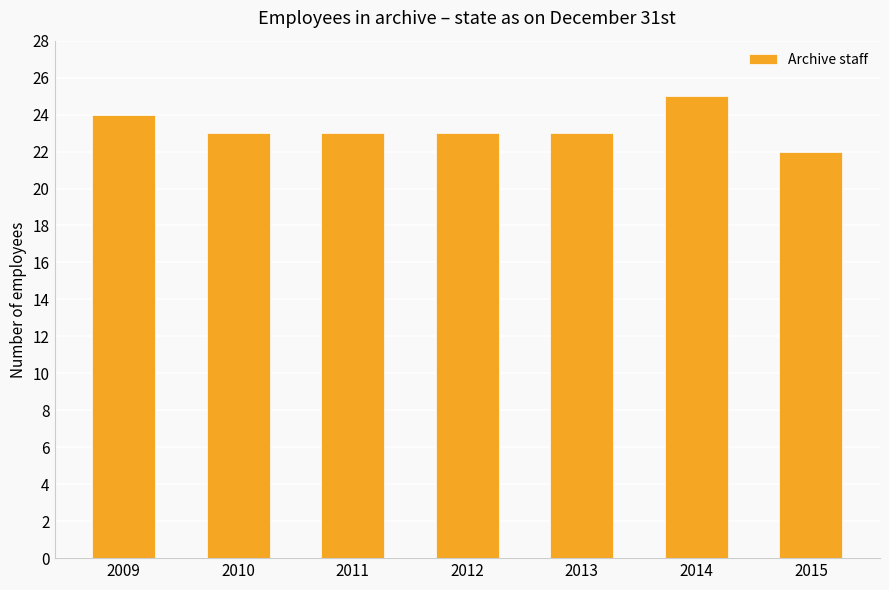

Reading right to left, what are all the values shown in this chart?

2015=22	2014=25	2013=23	2012=23	2011=23	2010=23	2009=24